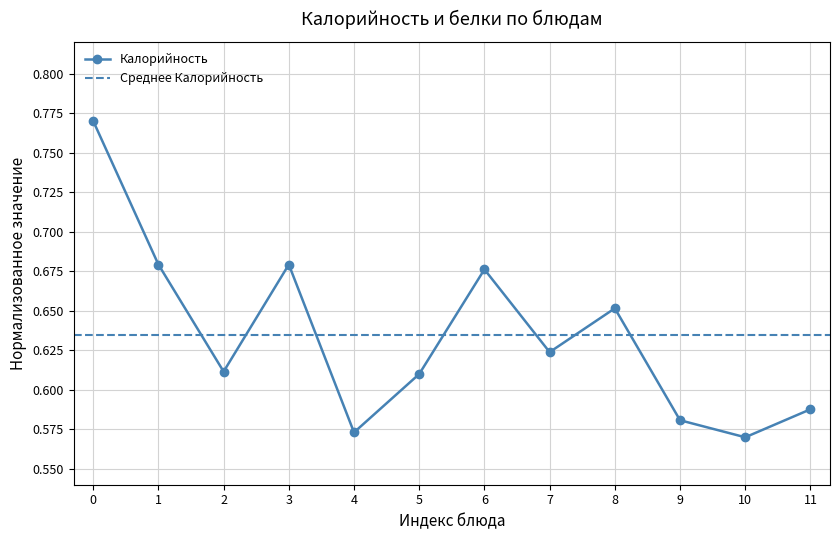

What is the sum of all values?

7.6